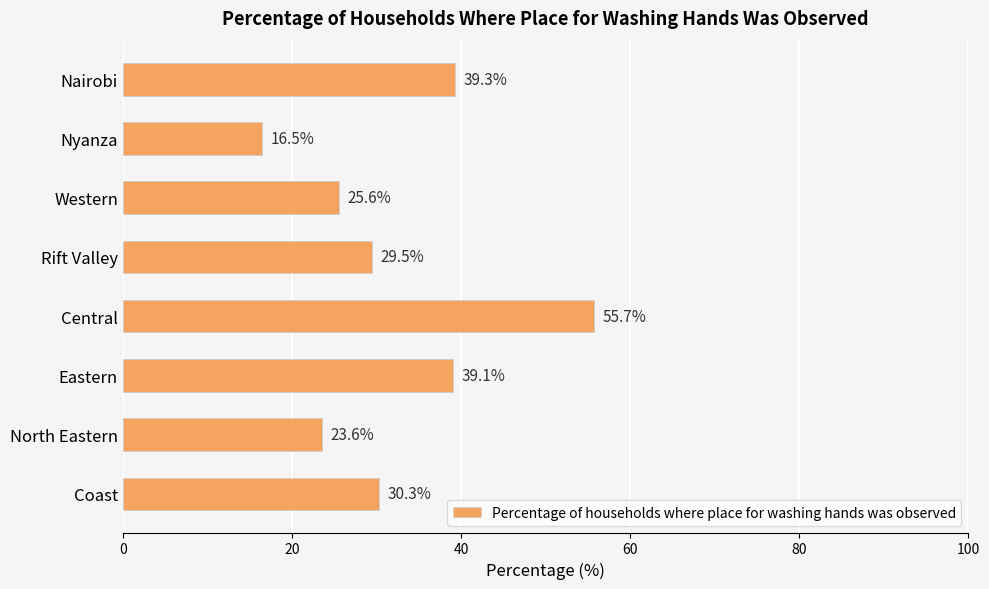

What is the difference between the maximum and minimum values?

39.2